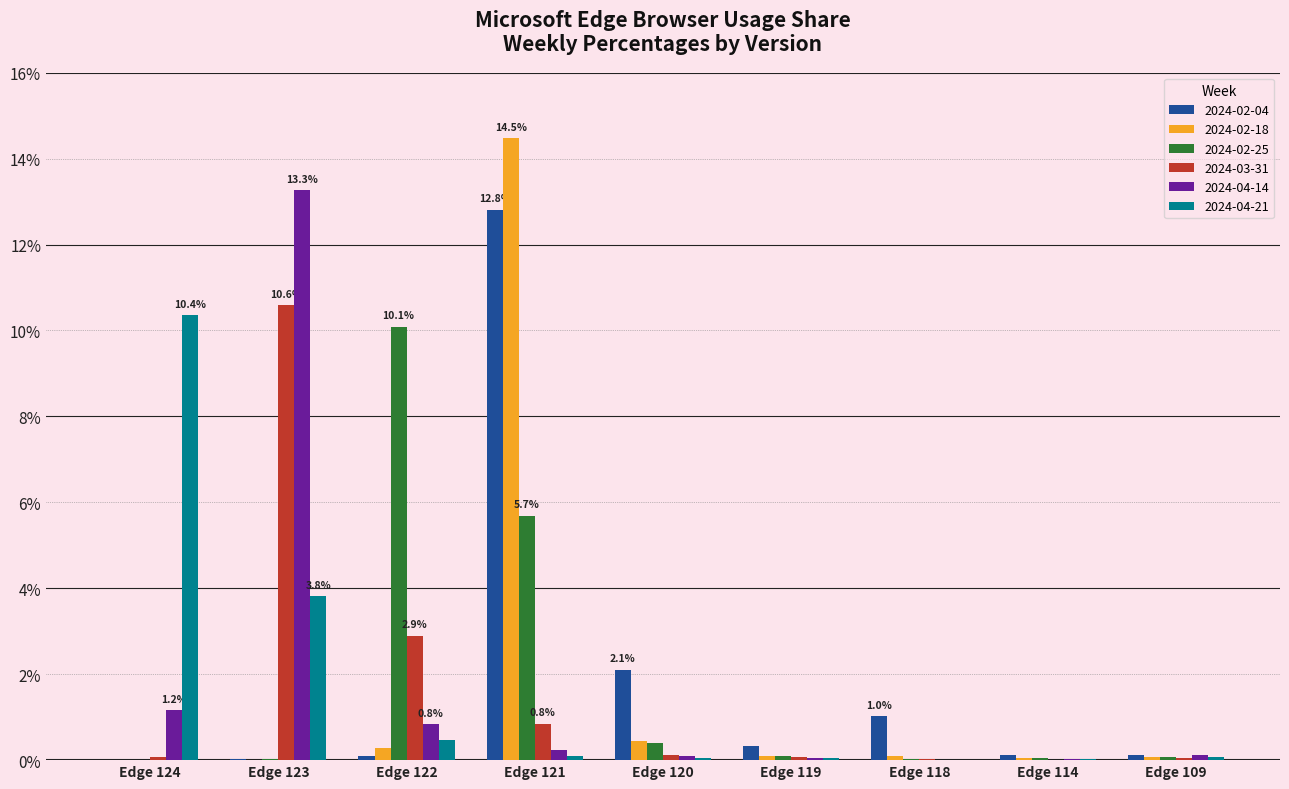

What is the greatest value displayed?

14.5